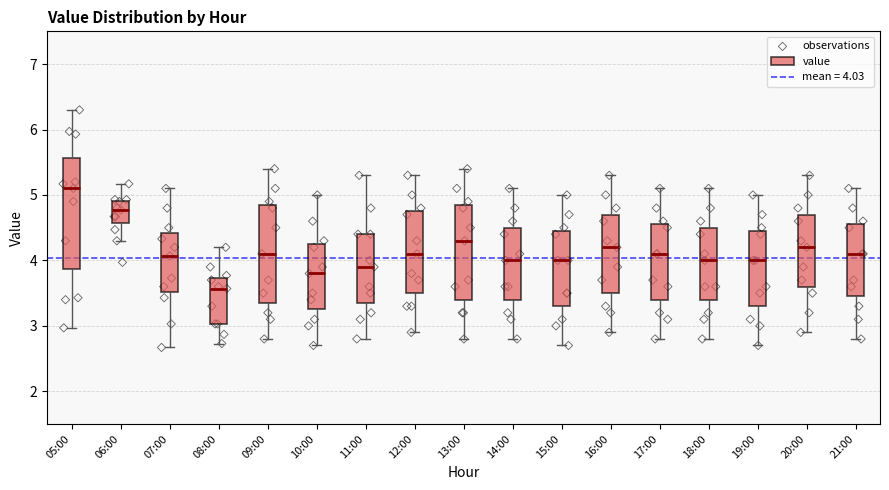

Reading left to right, transcribe this box plot: for each box, give where its median line is, the range the box spans, and where its two whiskers end, as read against the y-axis. The values are not printed on the chart, so give them approximately, as read against the axis.

05:00: median 5.1, box 3.9 to 5.6, whiskers 3.0 to 6.3
06:00: median 4.8, box 4.6 to 4.9, whiskers 4.3 to 5.2
07:00: median 4.1, box 3.5 to 4.4, whiskers 2.7 to 5.1
08:00: median 3.6, box 3.0 to 3.7, whiskers 2.7 to 4.2
09:00: median 4.1, box 3.4 to 4.9, whiskers 2.8 to 5.4
10:00: median 3.8, box 3.3 to 4.3, whiskers 2.7 to 5.0
11:00: median 3.9, box 3.4 to 4.4, whiskers 2.8 to 5.3
12:00: median 4.1, box 3.5 to 4.8, whiskers 2.9 to 5.3
13:00: median 4.3, box 3.4 to 4.9, whiskers 2.8 to 5.4
14:00: median 4.0, box 3.4 to 4.5, whiskers 2.8 to 5.1
15:00: median 4.0, box 3.3 to 4.5, whiskers 2.7 to 5.0
16:00: median 4.2, box 3.5 to 4.7, whiskers 2.9 to 5.3
17:00: median 4.1, box 3.4 to 4.6, whiskers 2.8 to 5.1
18:00: median 4.0, box 3.4 to 4.5, whiskers 2.8 to 5.1
19:00: median 4.0, box 3.3 to 4.5, whiskers 2.7 to 5.0
20:00: median 4.2, box 3.6 to 4.7, whiskers 2.9 to 5.3
21:00: median 4.1, box 3.5 to 4.6, whiskers 2.8 to 5.1